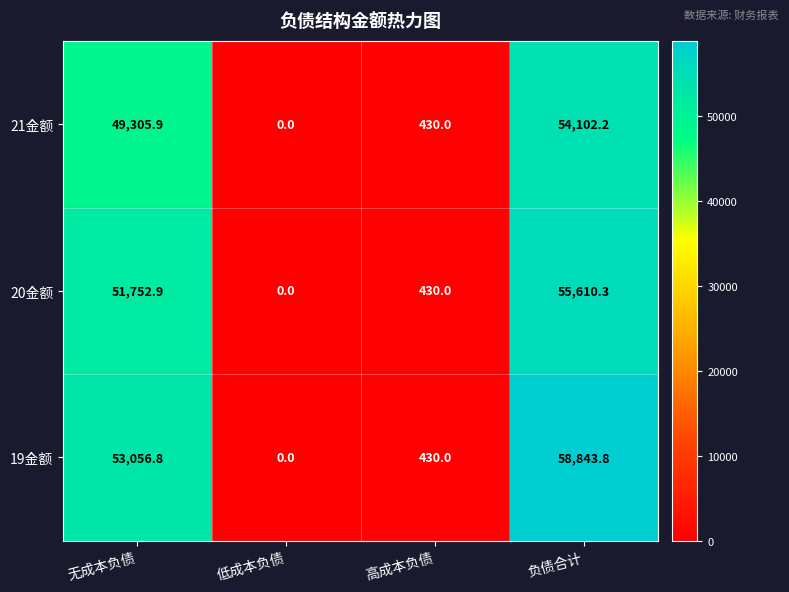

True or false: 19金额 has a value of 53056.8 at 无成本负债.

True